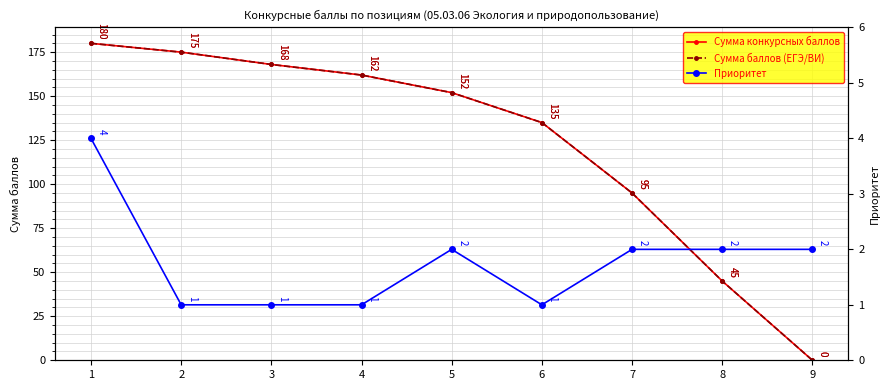

What is the difference between the highest and lowest values at 3?

167